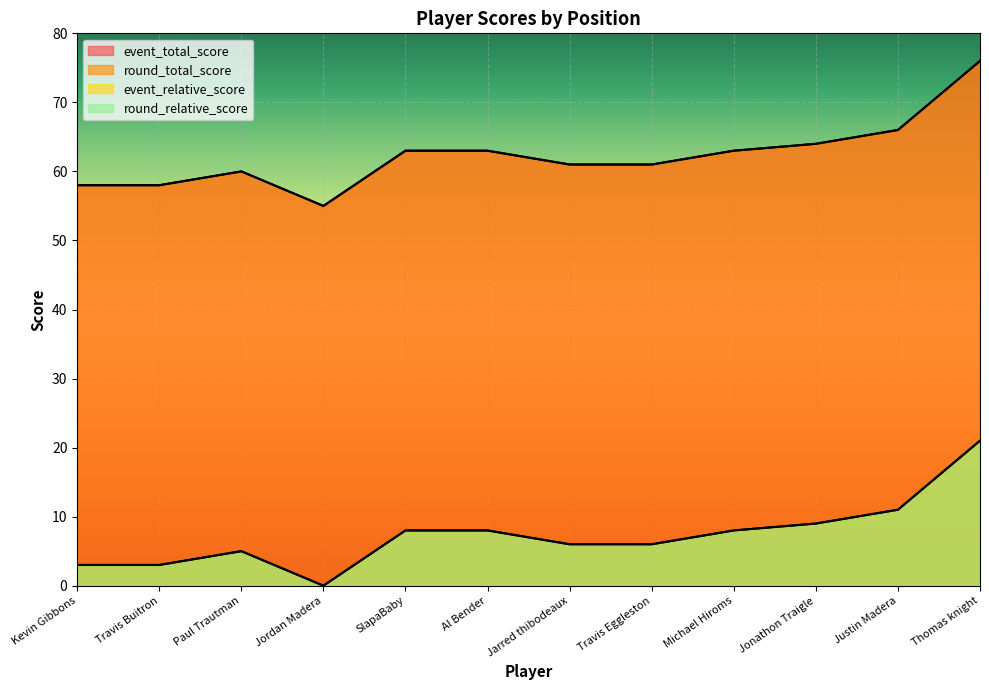

Which series has the widest spread of values?

event_relative_score